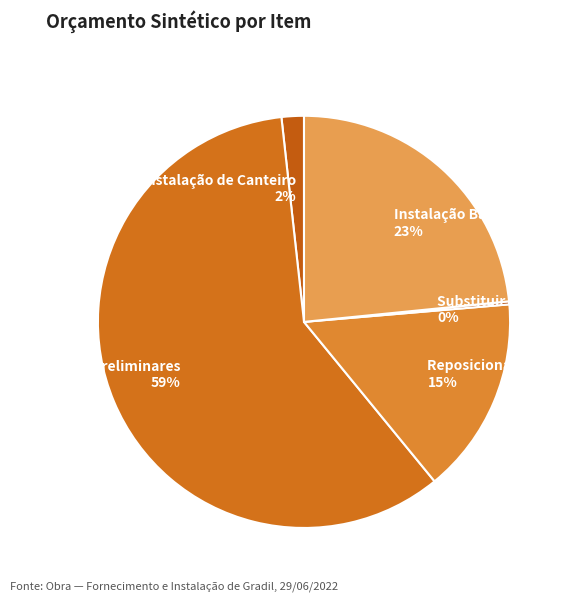

Which has a higher value, Instalação Baguete 23% or Serviços Preliminares 59%?

Serviços Preliminares 59%